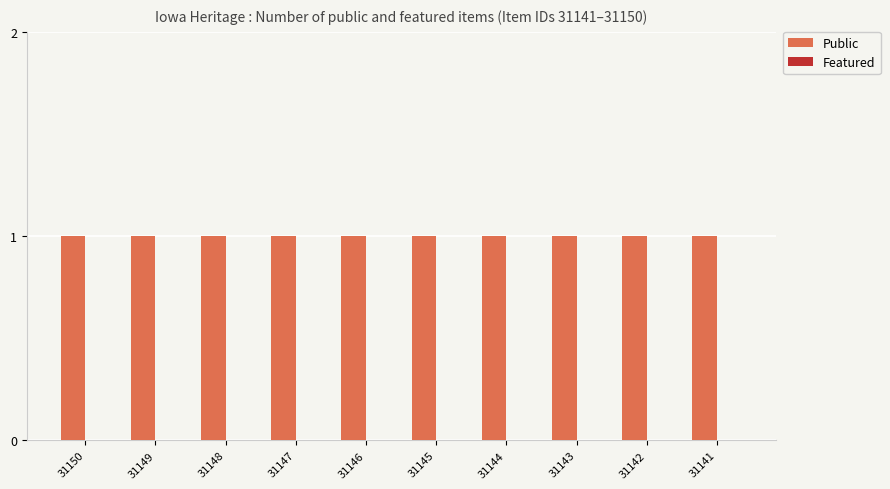

Is the value of Featured at 31143 greater than the value of Public at 31141?

No